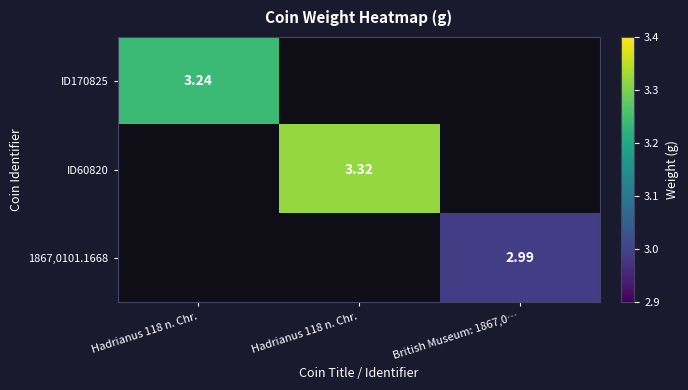

Which series has the largest range (max minus min)?

ID60820